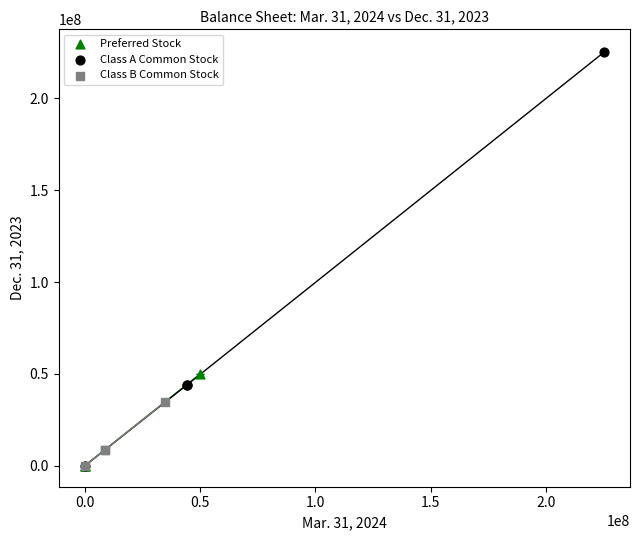

Which series has the largest Y range (max minus min)?

Class A Common Stock